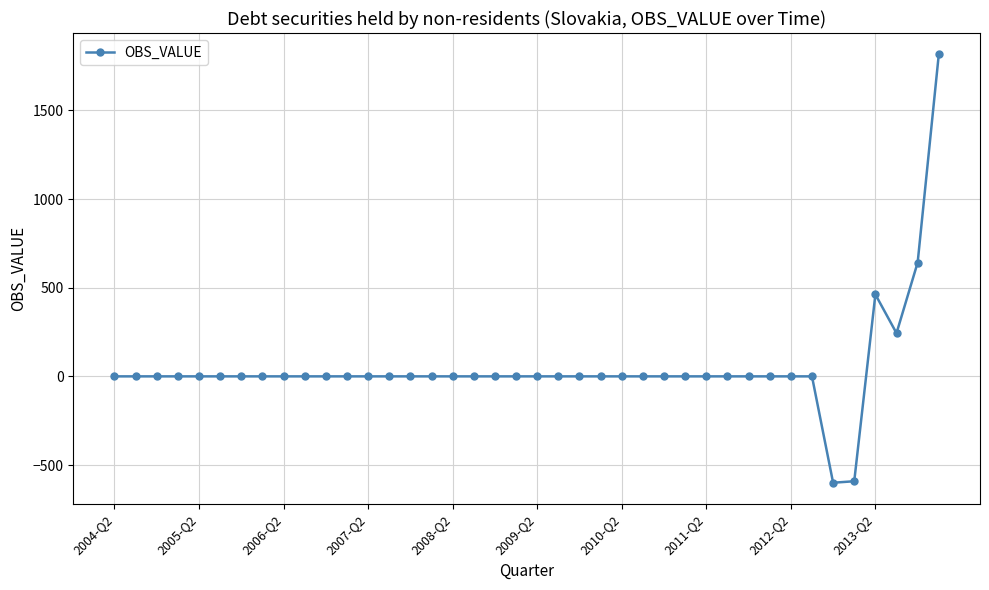

What is the difference between the maximum and minimum values?

2415.9